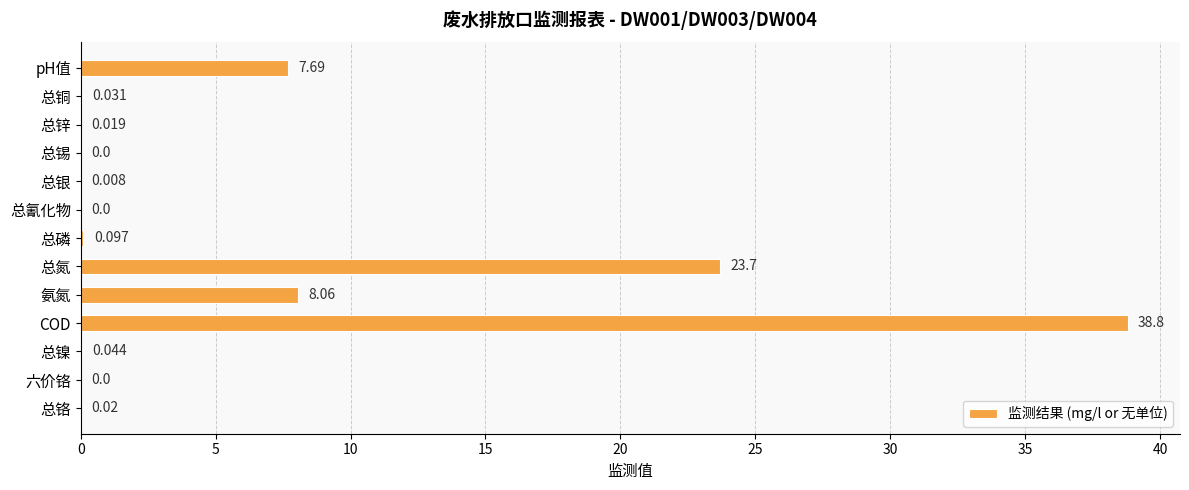

At which label is the value closest to 19?

总氮